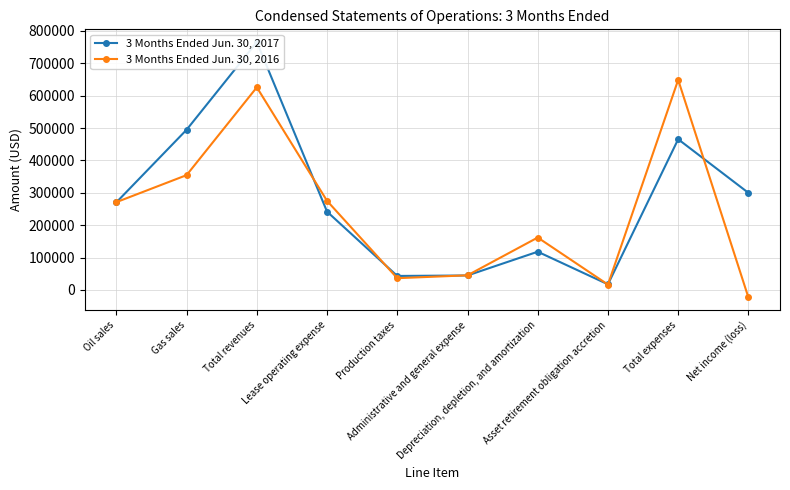

What is the total value across all series at Total revenues?

1391098